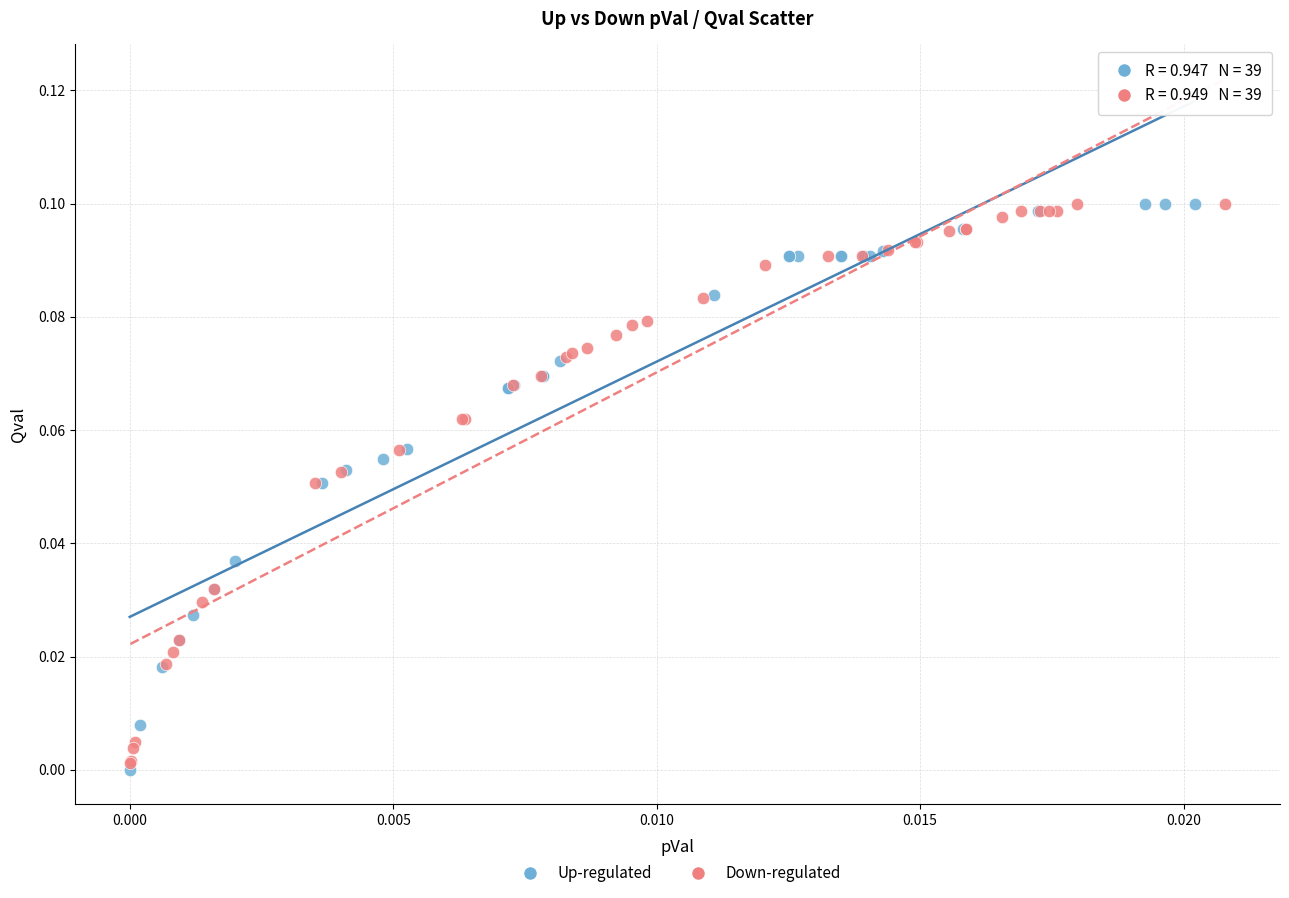

What are all the series names shown in the legend?

Up-regulated, Down-regulated